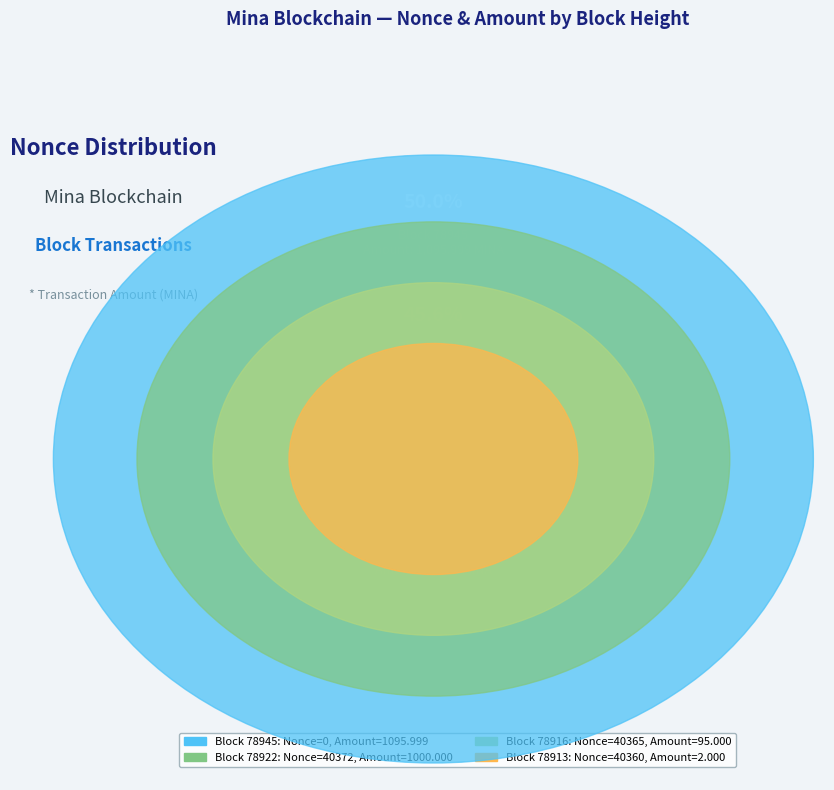

Which has a higher value, 78916 or 78945?

78916